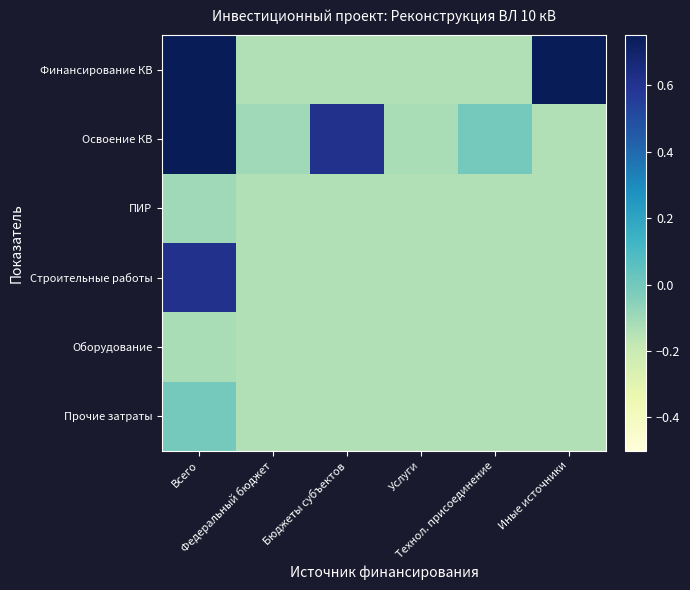

Which has a higher value, Услуги or Технол. присоединение?

Услуги